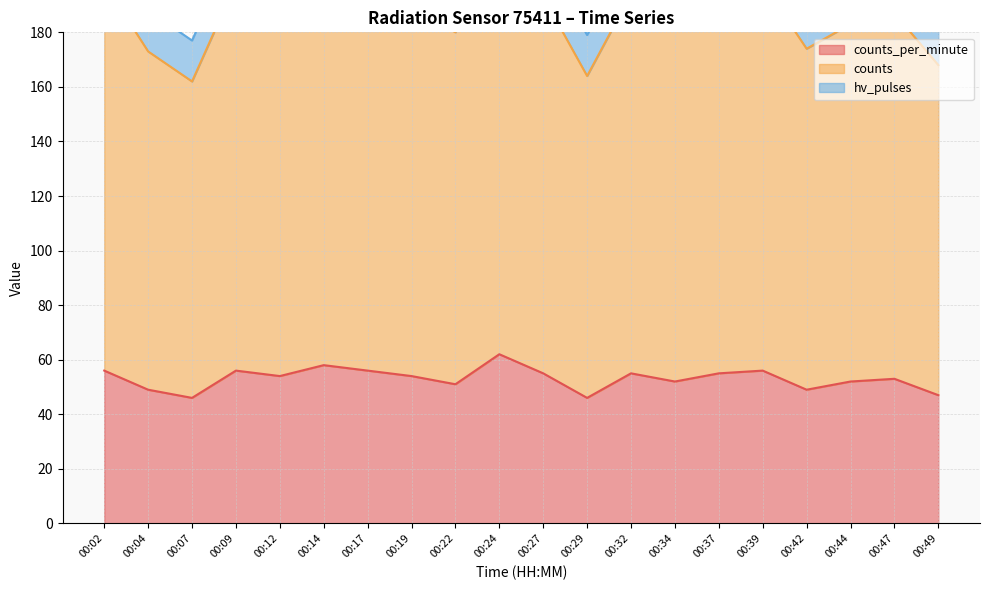

What is the sum of all counts values?

3750